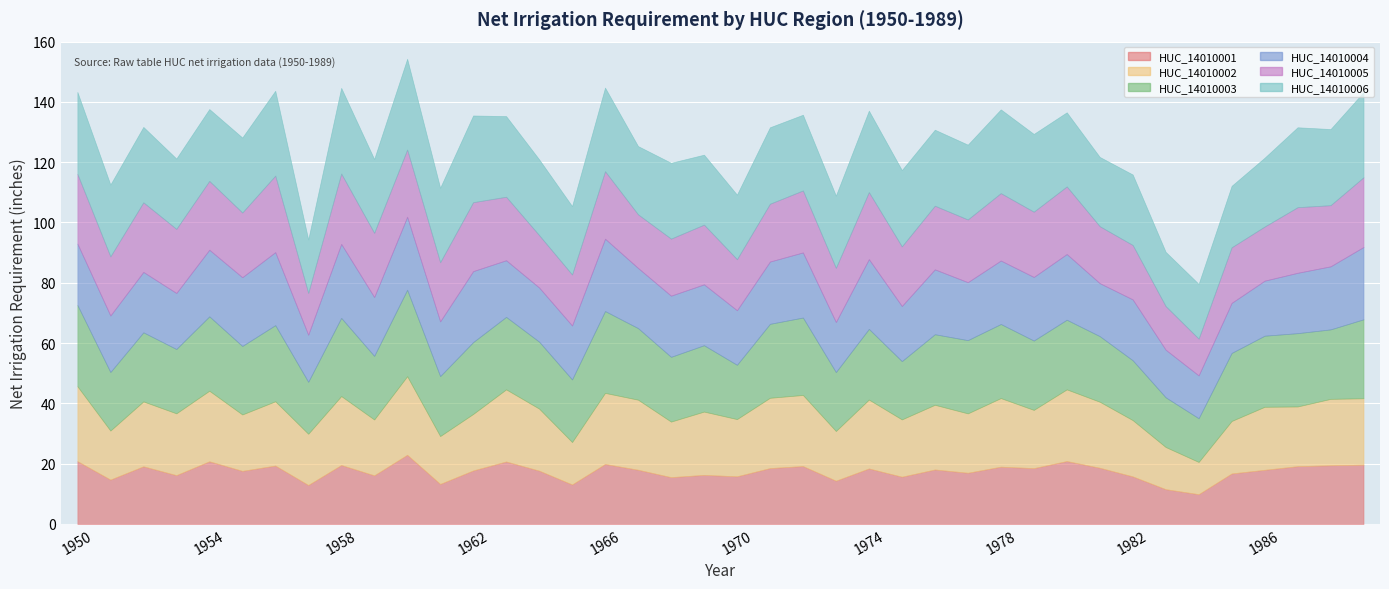

What is the difference between the highest and lowest values at 1971?

6.8